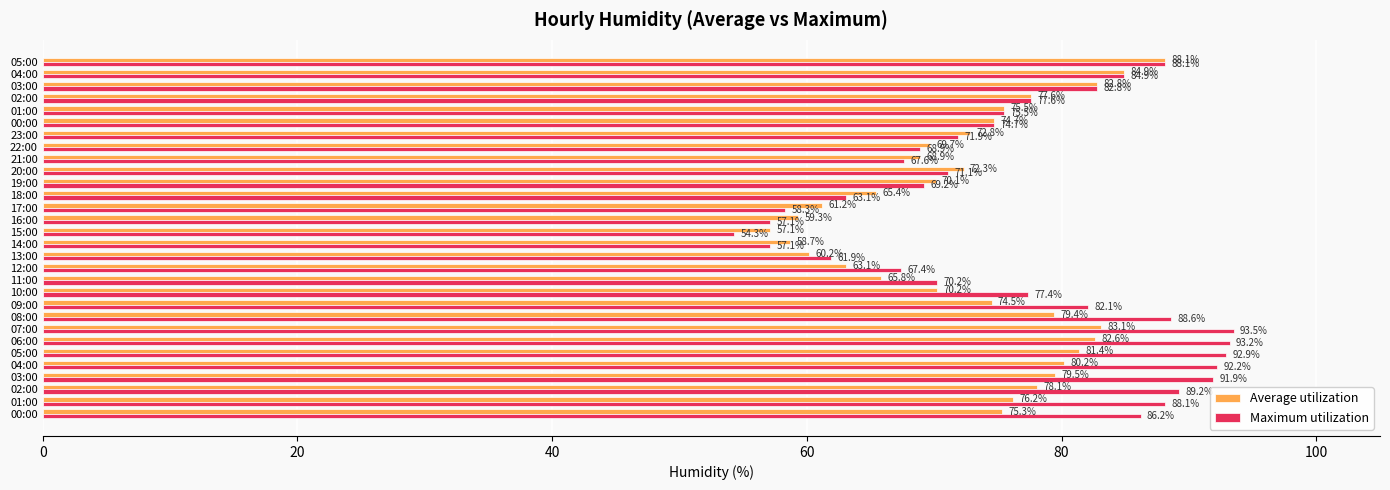

How many values in the Maximum utilization series exceed 77?

15